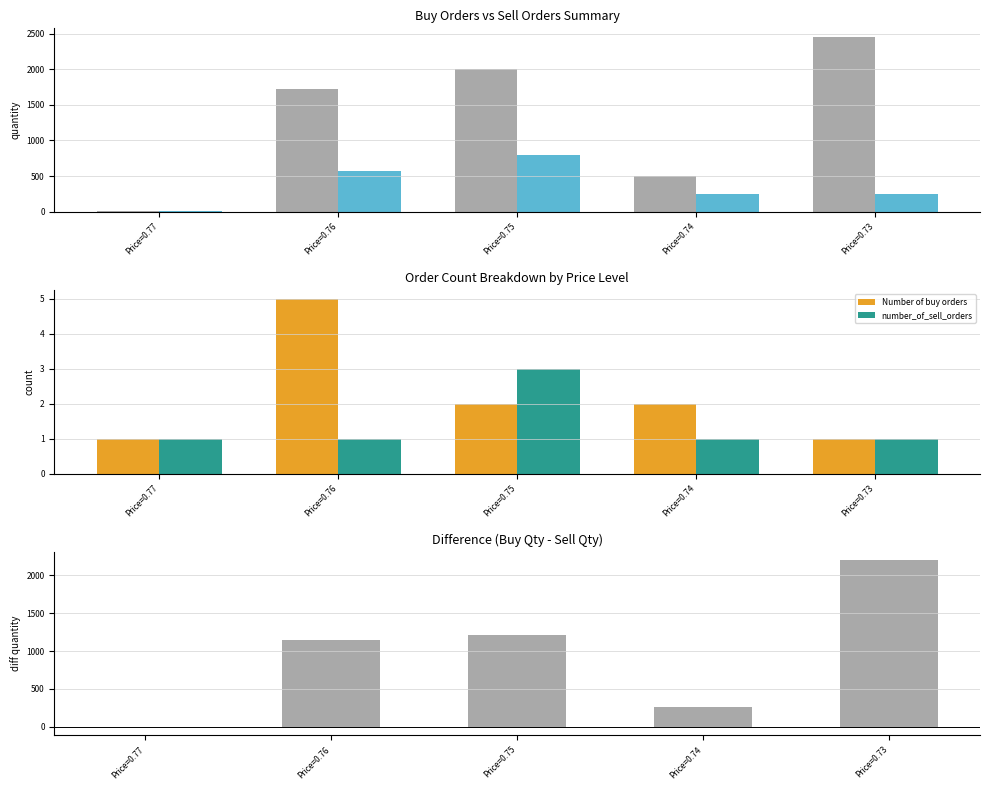

At which category does the chart reach its minimum across all series?

Price=0.77